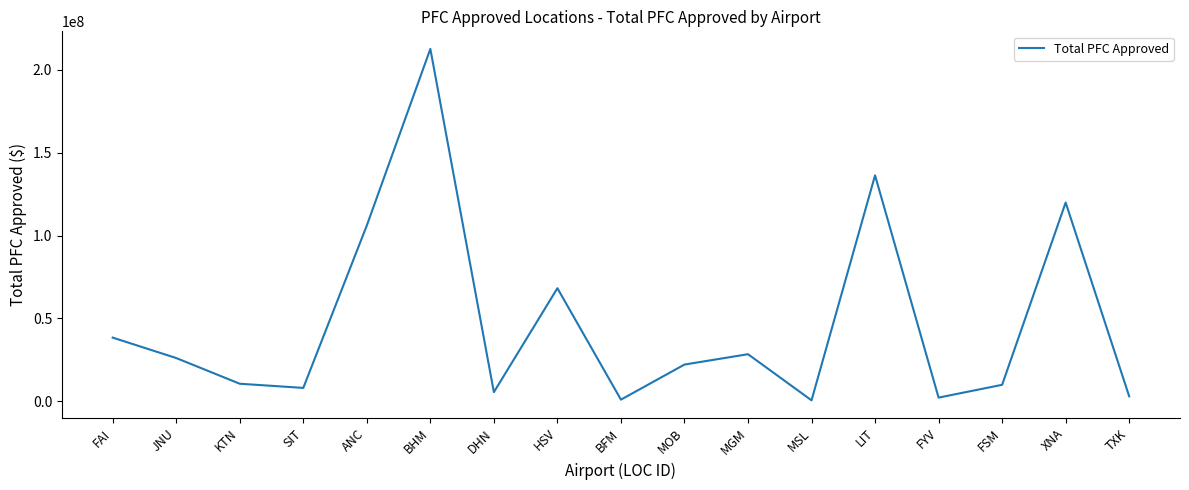

What is the difference between the values at BFM and KTN?

9598592